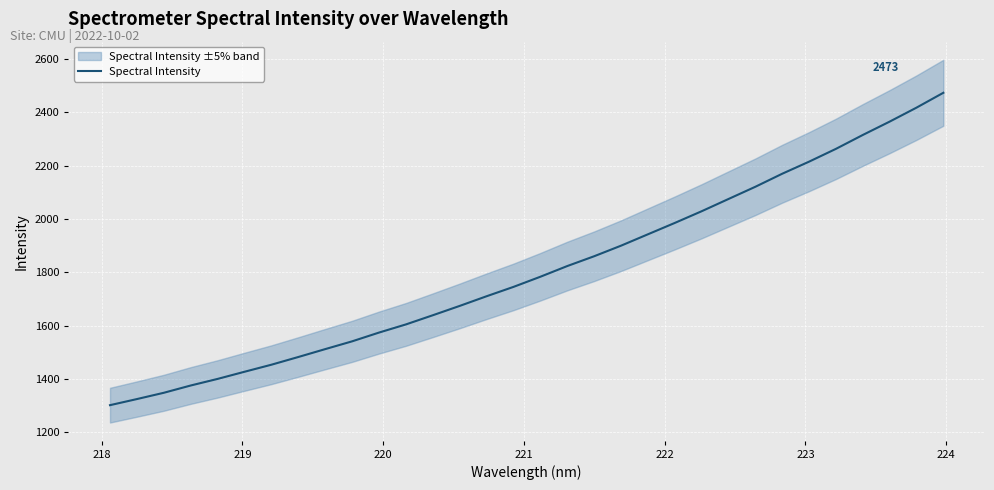

What is the lowest value of the Spectral Intensity series?

1302.2